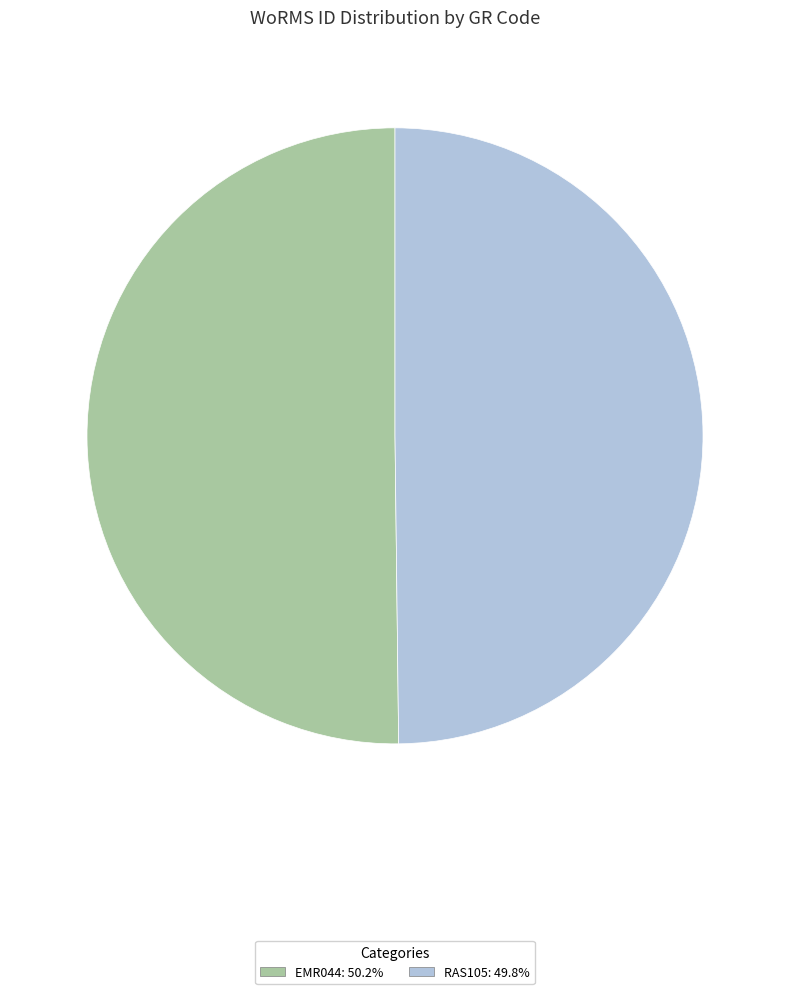

What is the ratio of the value at RAS105 to the value at EMR044?

1.0